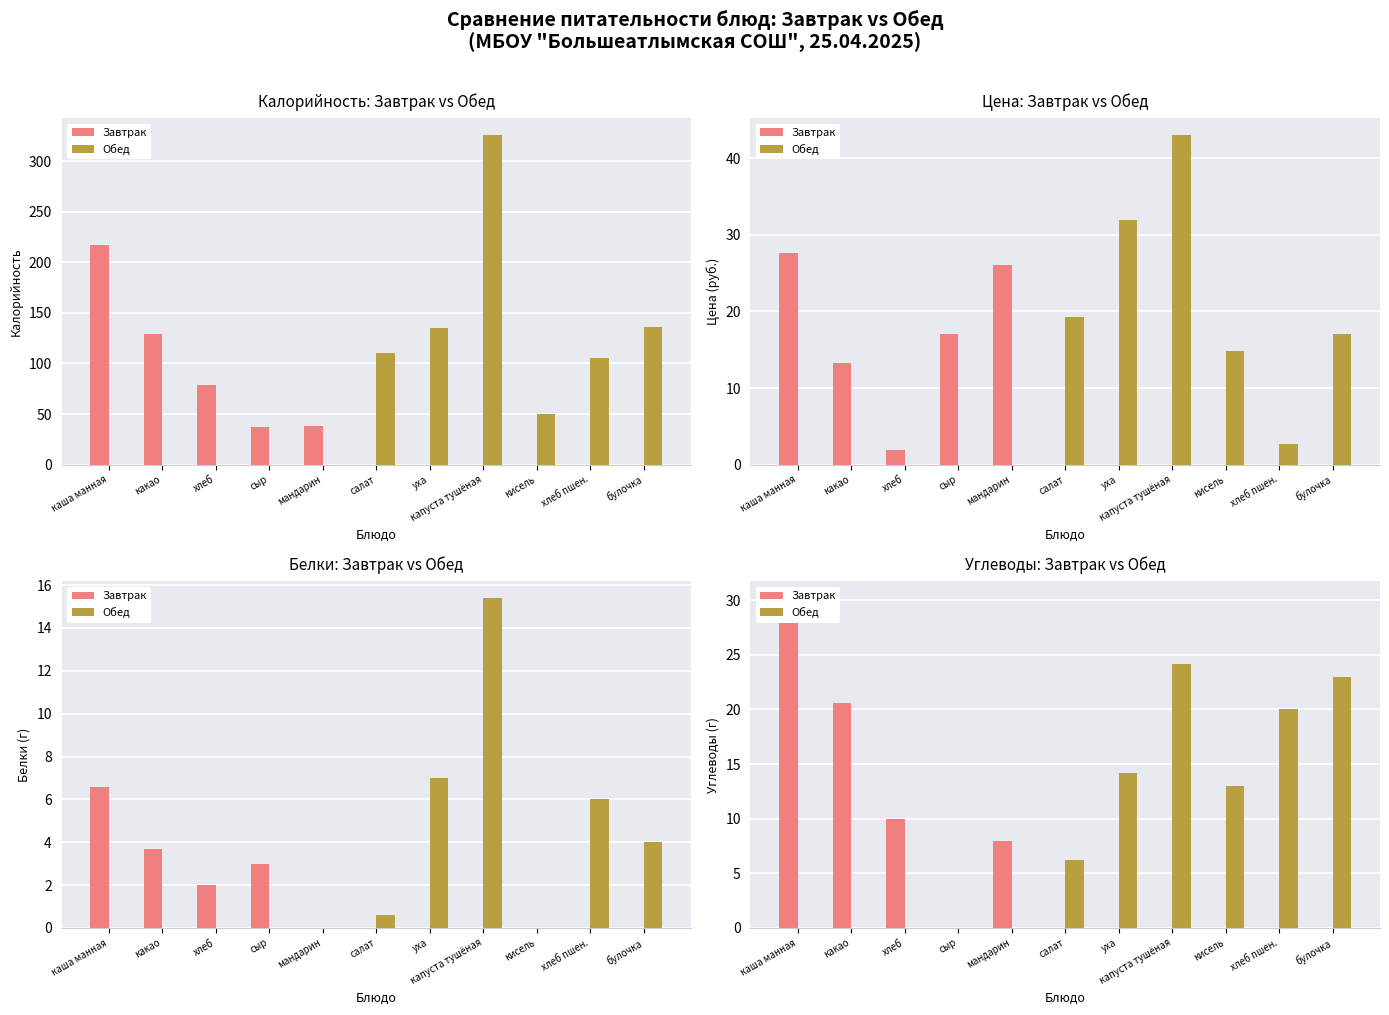

Rank the series by their average value, from highest to lowest.

Обед, Завтрак